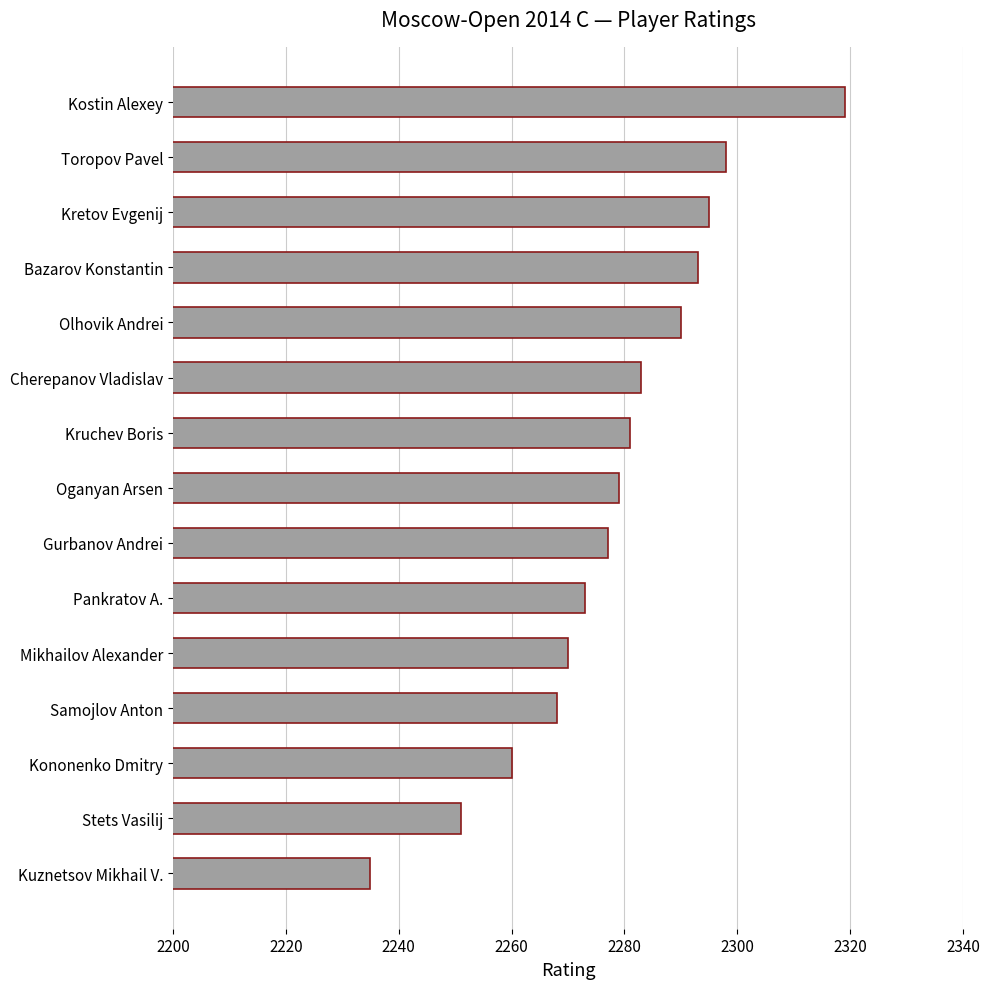

Between Kononenko Dmitry and Toropov Pavel, which is larger?

Toropov Pavel